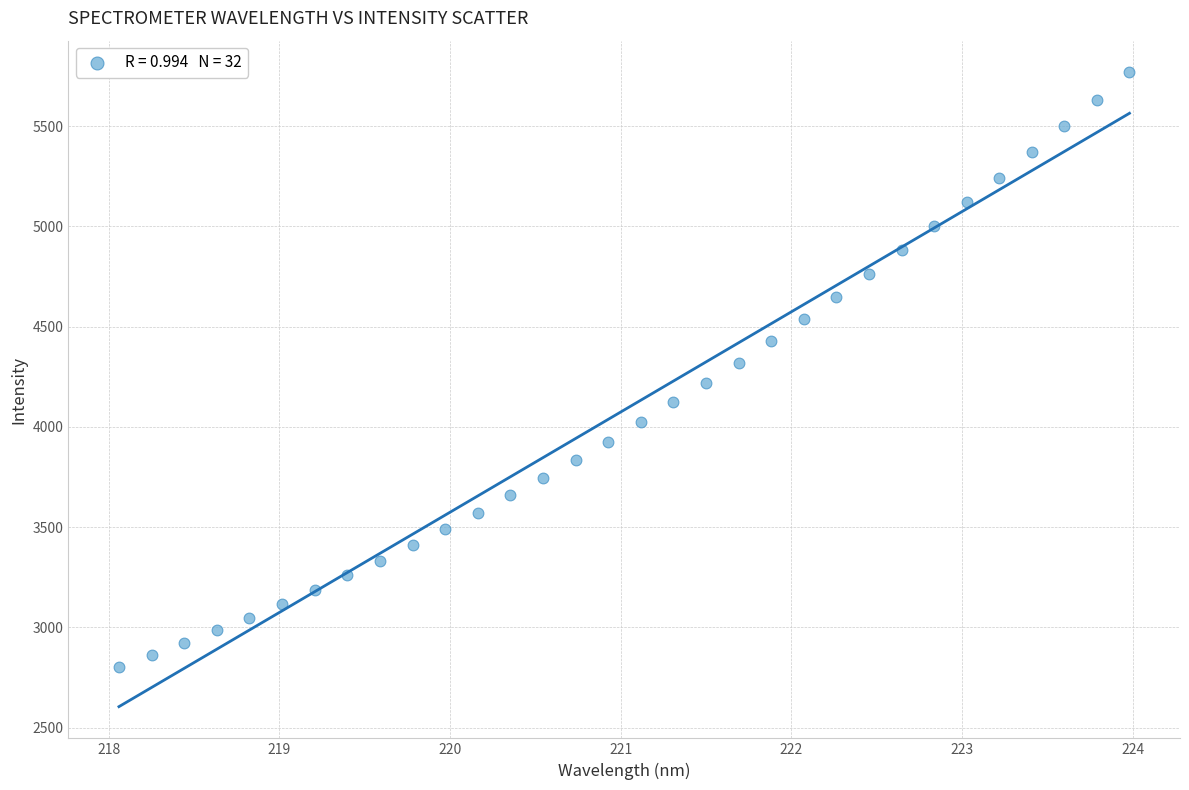

What is the range of Y values (max minus min)?

2965.8